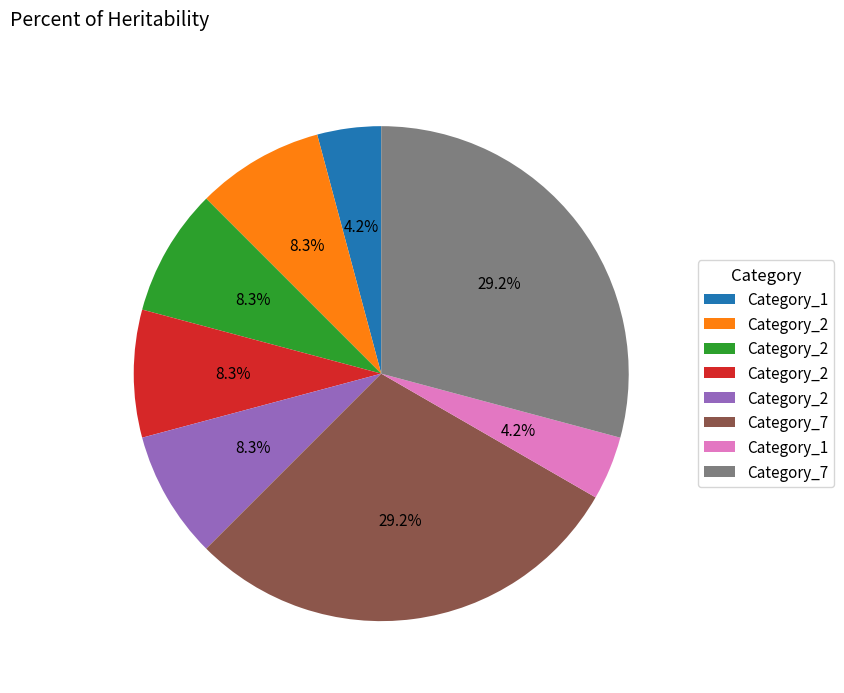

Is there a majority slice in this chart?

No